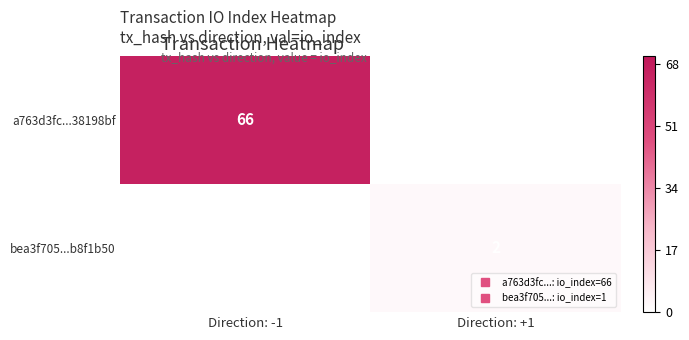

At which label is row_0 closest to 66?

Direction: -1